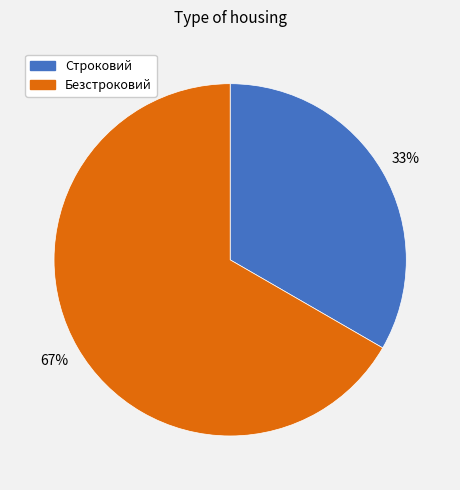

Does any single category account for the majority?

Yes